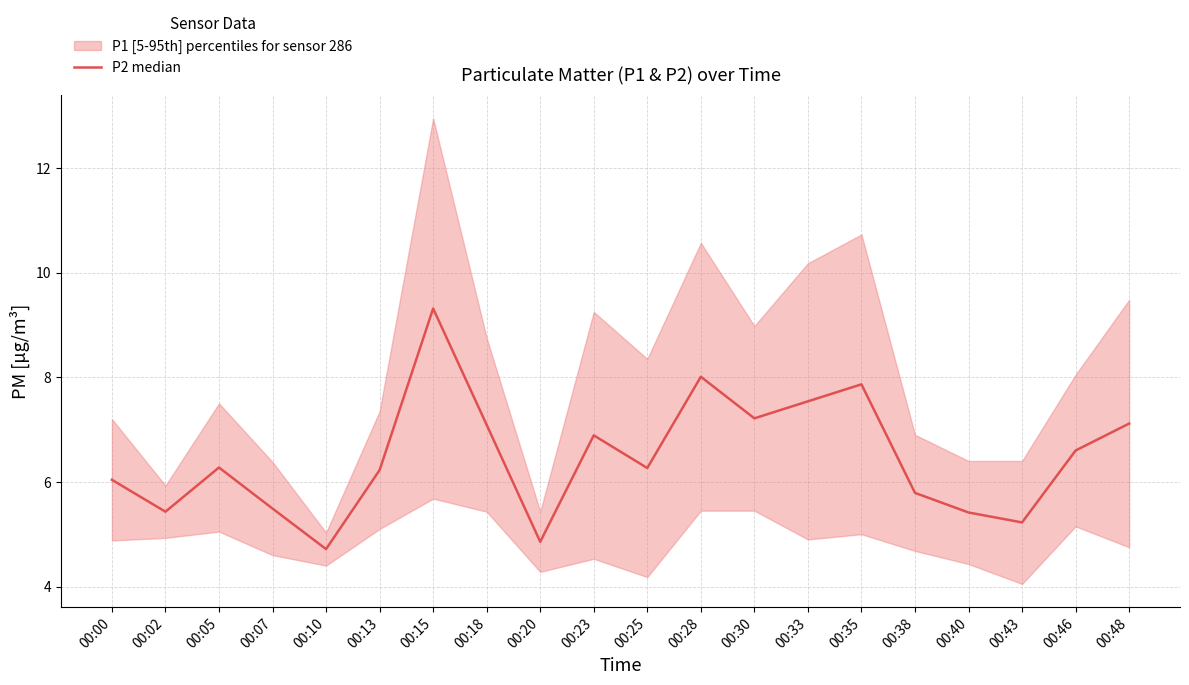

What value does the data have at 00:15?

9.3